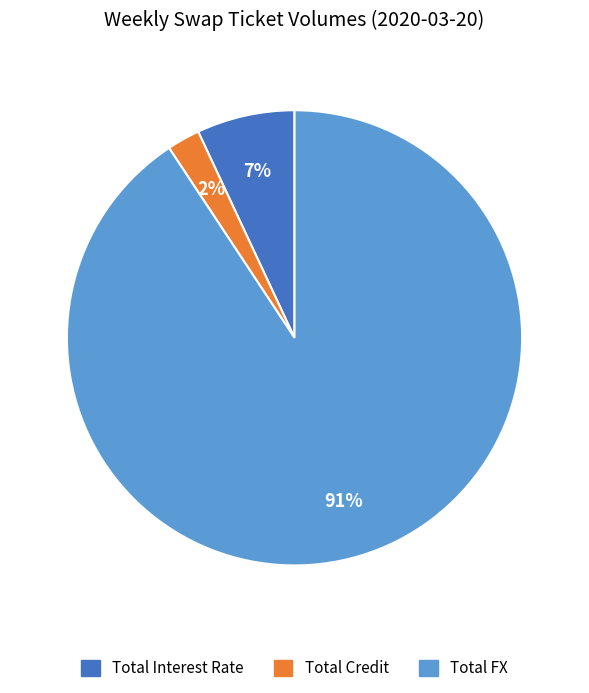

Is there a majority slice in this chart?

Yes